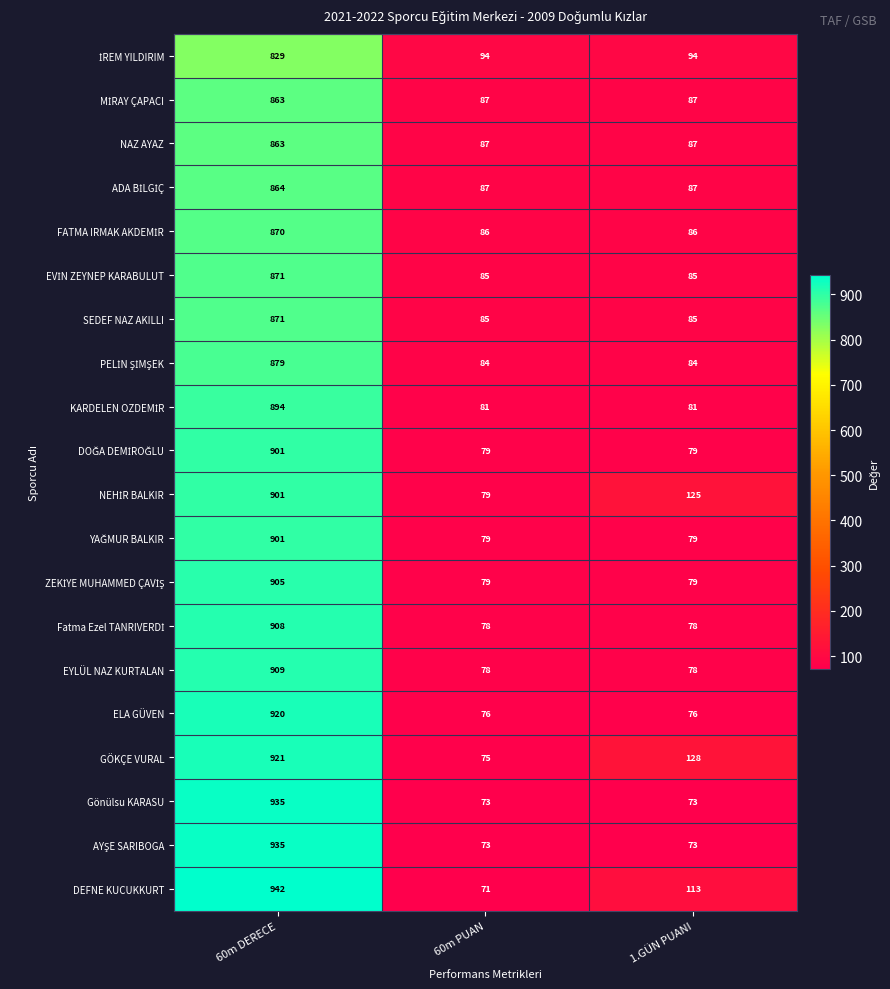

Which series has the widest spread of values?

DEFNE KUCUKKURT